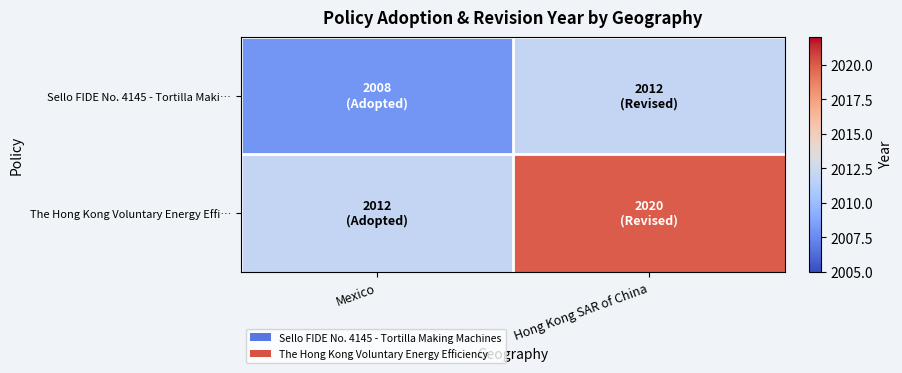

Which category has the lowest value across all series?

Mexico